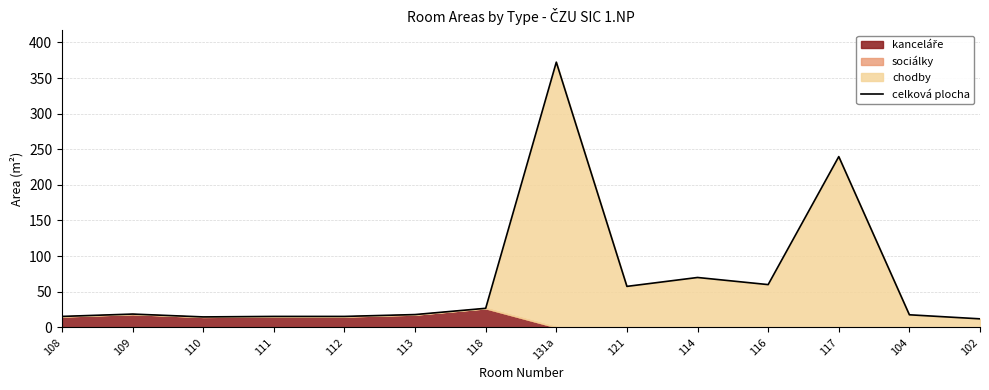

What is the difference between the second highest and minimum values?

227.9